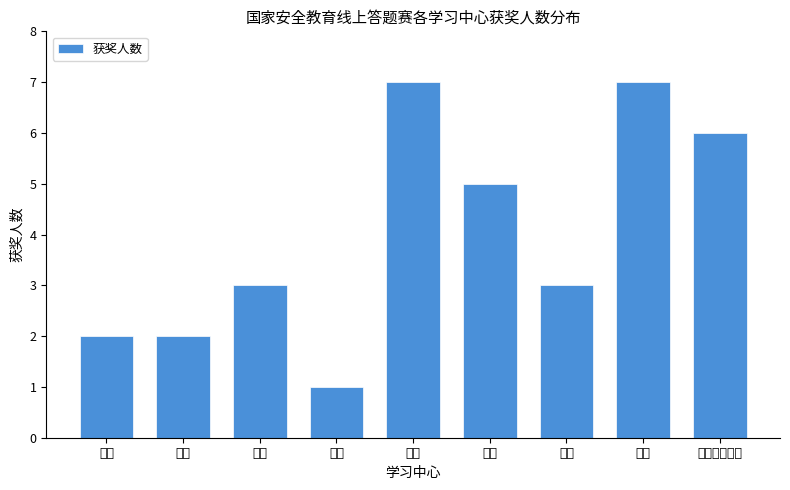

Reading left to right, list all the values displayed in this chart.

阿城=2	巴彦=2	宾县=3	木兰=1	尚志=7	通河=5	五常=3	延寿=7	开放教育学院=6